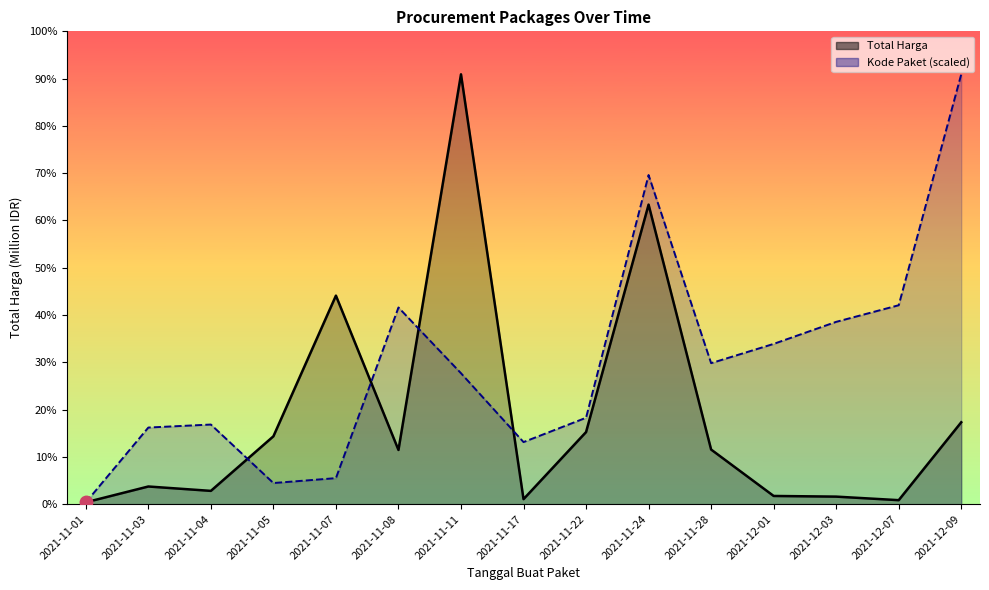

True or false: Kode Paket (scaled) and Total Harga cross at least once.

True